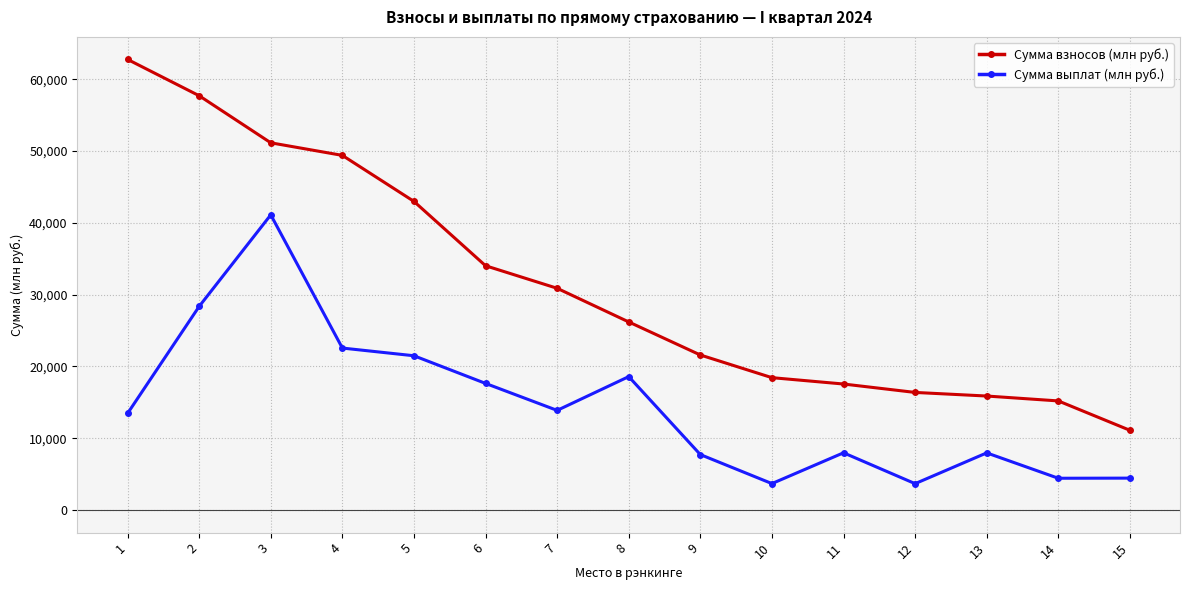

At which label does Сумма взносов (млн руб.) reach its minimum?

15